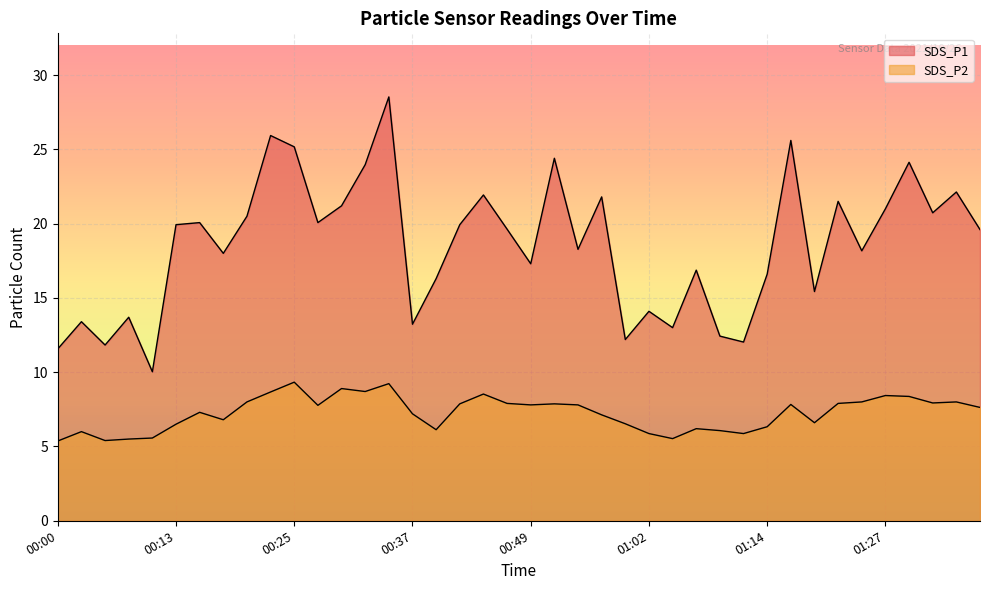

Which series has the widest spread of values?

SDS_P1